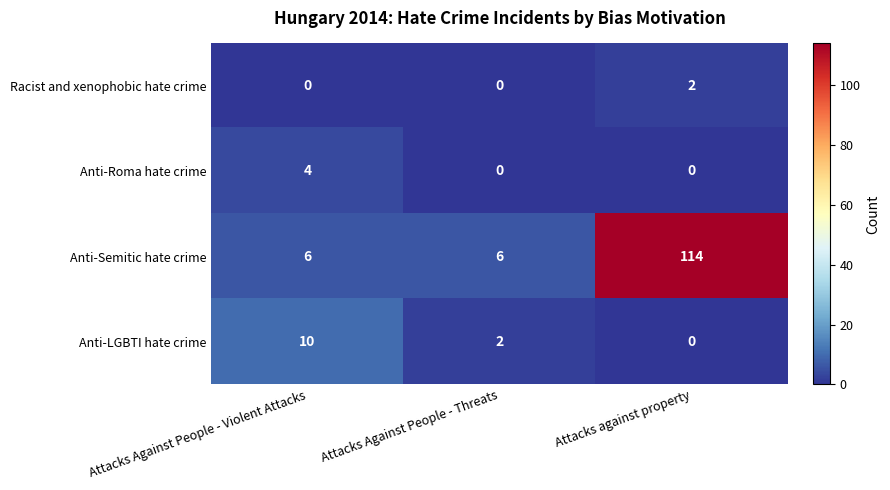

What is the difference between the maximum and second lowest values in the Anti-Semitic hate crime series?

108